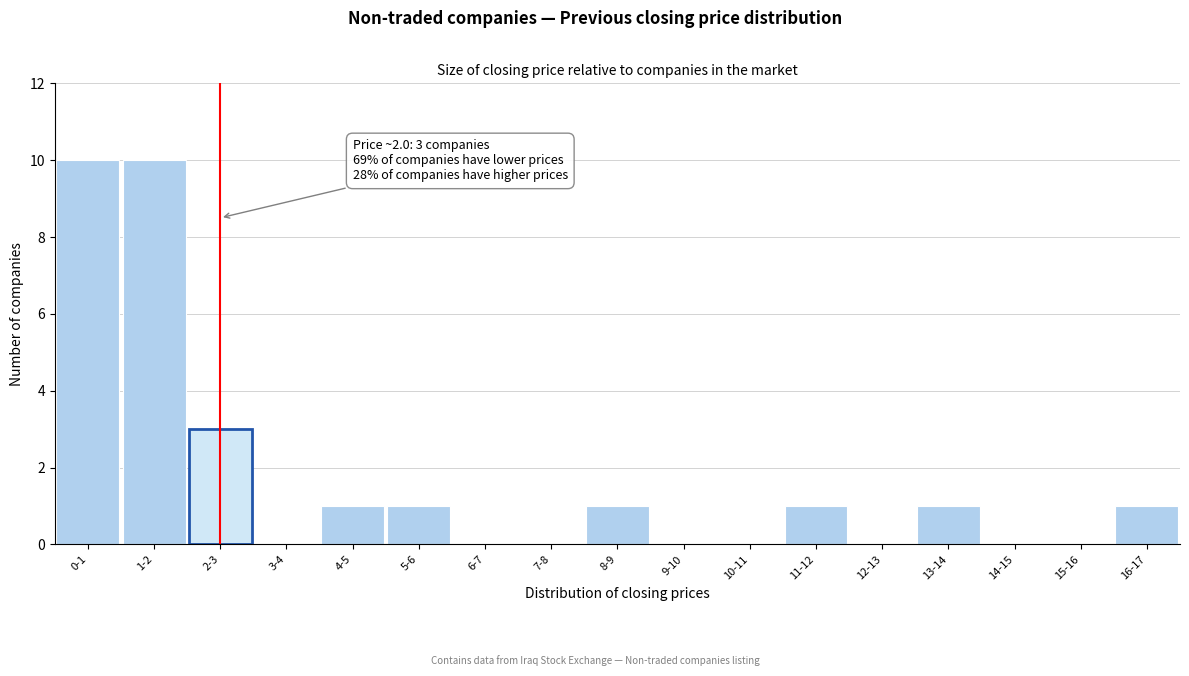

Reading right to left, list all the values displayed in this chart.

16-17=1	15-16=0	14-15=0	13-14=1	12-13=0	11-12=1	10-11=0	9-10=0	8-9=1	7-8=0	6-7=0	5-6=1	4-5=1	3-4=0	2-3=3	1-2=10	0-1=10